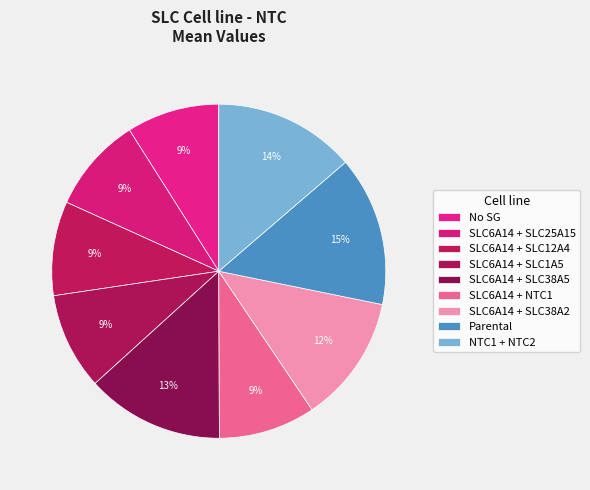

To the nearest percent, what is the difference between the NTC1 + NTC2 and SLC6A14 + SLC12A4 slice percentages?

5%